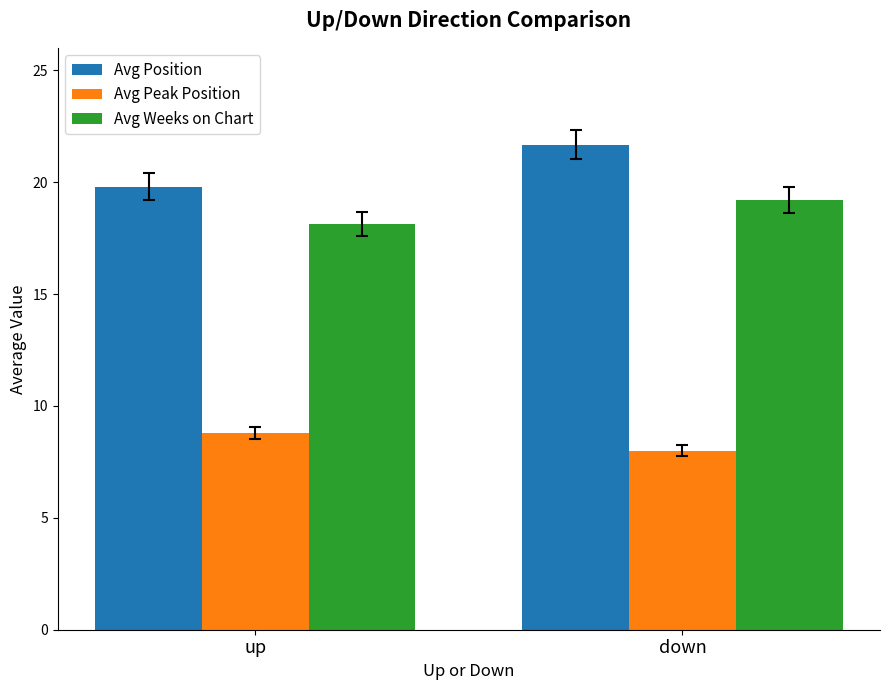

At which category is the sum across all series the highest?

down